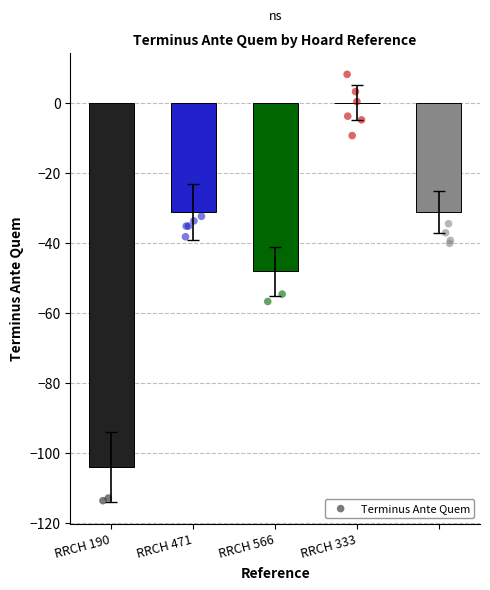

Which has a higher value, RRCH 566 or RRCH 471?

RRCH 471